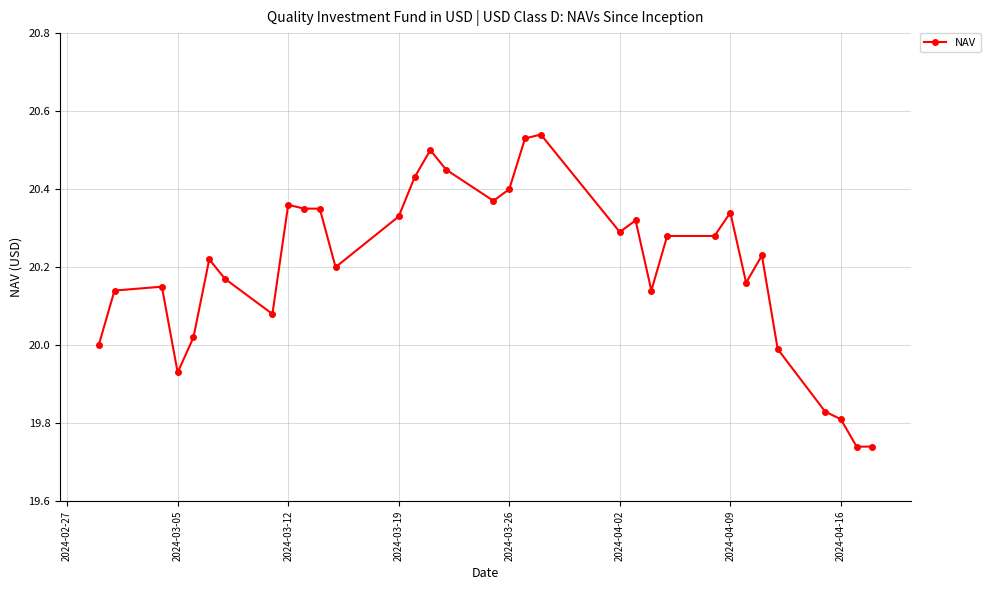

What is the sum of all values?

666.7